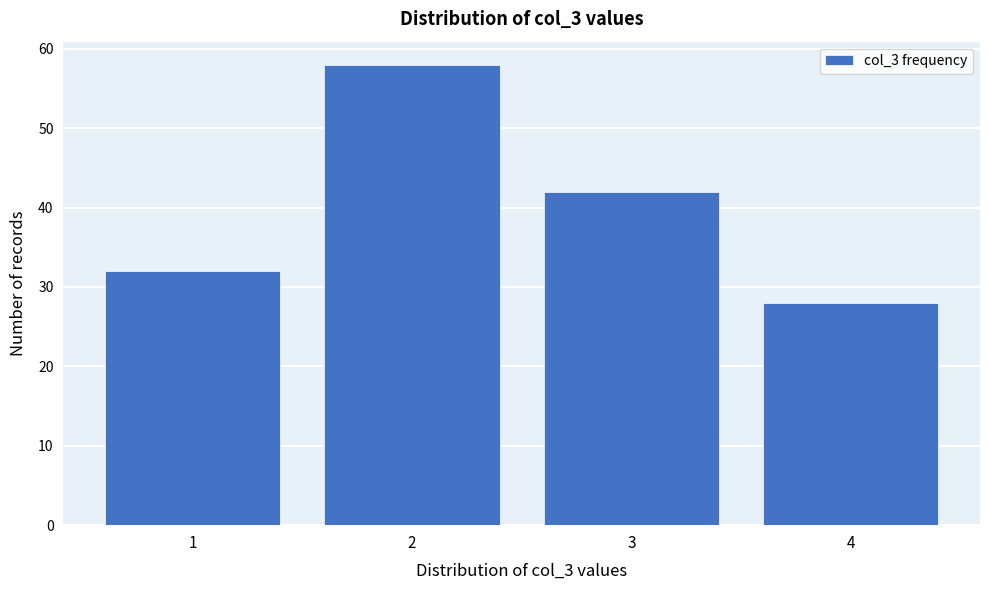

What is the height of the bar covering 0.5 to 1.5 on the x-axis? The values are not printed on the chart, so give them approximately, as read against the axis.

32